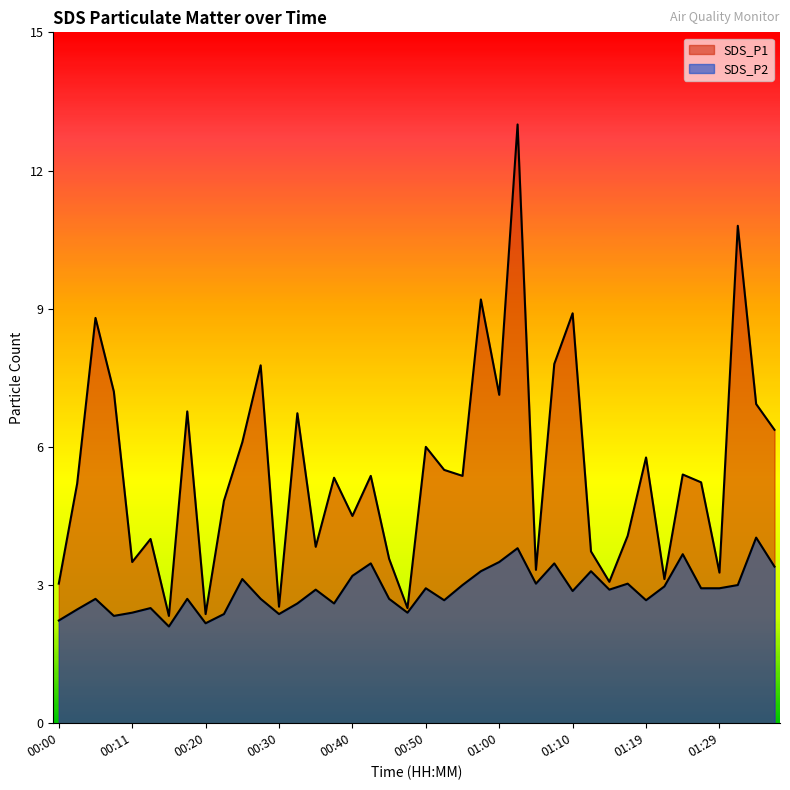

What is the difference between the maximum and minimum values in the SDS_P1 series?

10.7